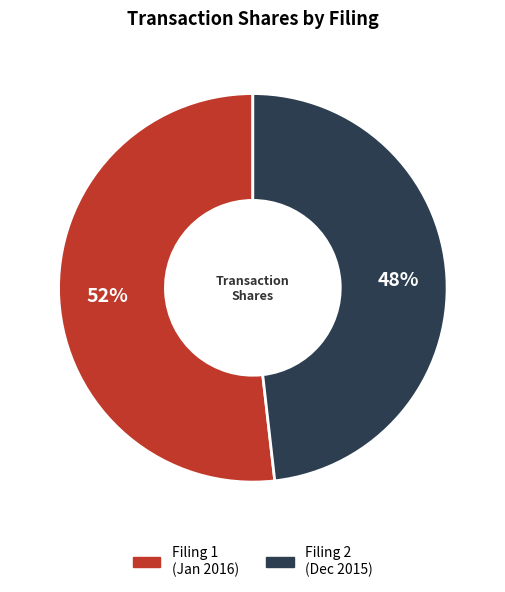

Is there a majority slice in this chart?

Yes